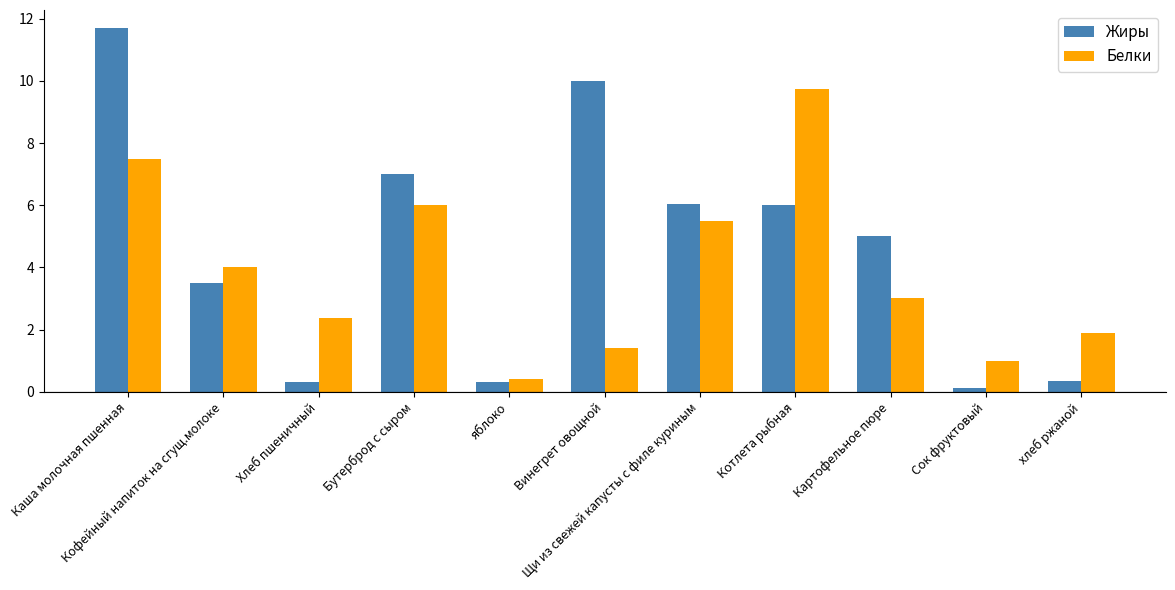

What is the minimum value shown in the chart?

0.1